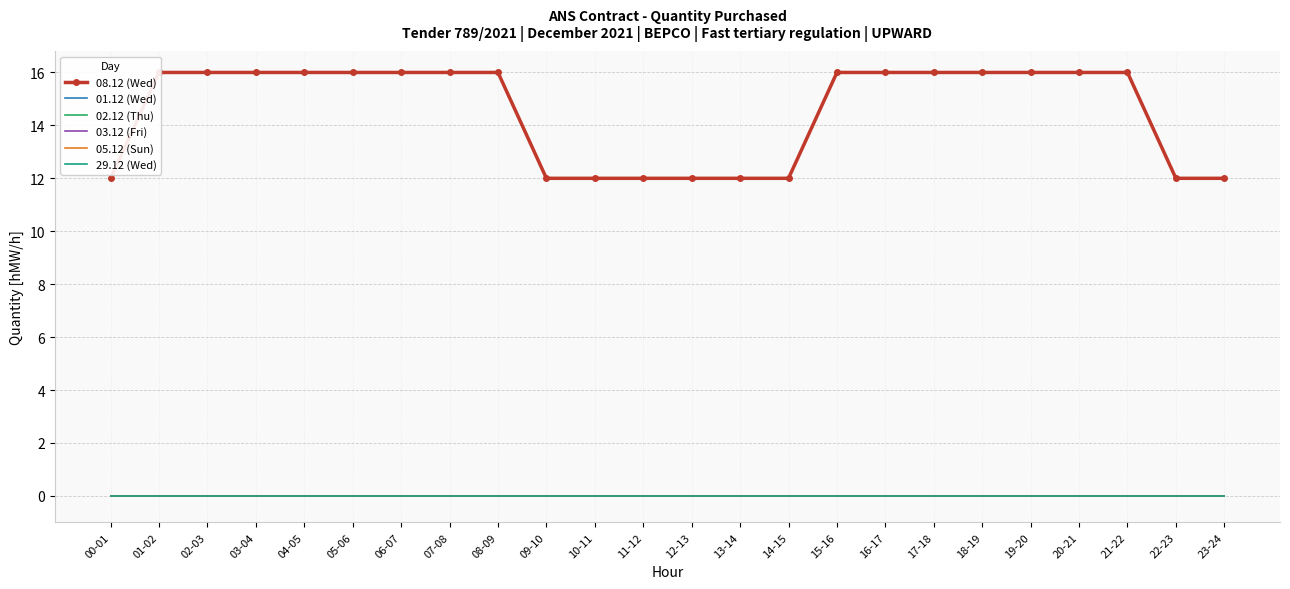

Reading left to right, list all the values displayed in this chart.

08.12 (Wed): 00-01=12	01-02=16	02-03=16	03-04=16	04-05=16	05-06=16	06-07=16	07-08=16	08-09=16	09-10=12	10-11=12	11-12=12	12-13=12	13-14=12	14-15=12	15-16=16	16-17=16	17-18=16	18-19=16	19-20=16	20-21=16	21-22=16	22-23=12	23-24=12
01.12 (Wed): 00-01=0	01-02=0	02-03=0	03-04=0	04-05=0	05-06=0	06-07=0	07-08=0	08-09=0	09-10=0	10-11=0	11-12=0	12-13=0	13-14=0	14-15=0	15-16=0	16-17=0	17-18=0	18-19=0	19-20=0	20-21=0	21-22=0	22-23=0	23-24=0
02.12 (Thu): 00-01=0	01-02=0	02-03=0	03-04=0	04-05=0	05-06=0	06-07=0	07-08=0	08-09=0	09-10=0	10-11=0	11-12=0	12-13=0	13-14=0	14-15=0	15-16=0	16-17=0	17-18=0	18-19=0	19-20=0	20-21=0	21-22=0	22-23=0	23-24=0
03.12 (Fri): 00-01=0	01-02=0	02-03=0	03-04=0	04-05=0	05-06=0	06-07=0	07-08=0	08-09=0	09-10=0	10-11=0	11-12=0	12-13=0	13-14=0	14-15=0	15-16=0	16-17=0	17-18=0	18-19=0	19-20=0	20-21=0	21-22=0	22-23=0	23-24=0
05.12 (Sun): 00-01=0	01-02=0	02-03=0	03-04=0	04-05=0	05-06=0	06-07=0	07-08=0	08-09=0	09-10=0	10-11=0	11-12=0	12-13=0	13-14=0	14-15=0	15-16=0	16-17=0	17-18=0	18-19=0	19-20=0	20-21=0	21-22=0	22-23=0	23-24=0
29.12 (Wed): 00-01=0	01-02=0	02-03=0	03-04=0	04-05=0	05-06=0	06-07=0	07-08=0	08-09=0	09-10=0	10-11=0	11-12=0	12-13=0	13-14=0	14-15=0	15-16=0	16-17=0	17-18=0	18-19=0	19-20=0	20-21=0	21-22=0	22-23=0	23-24=0